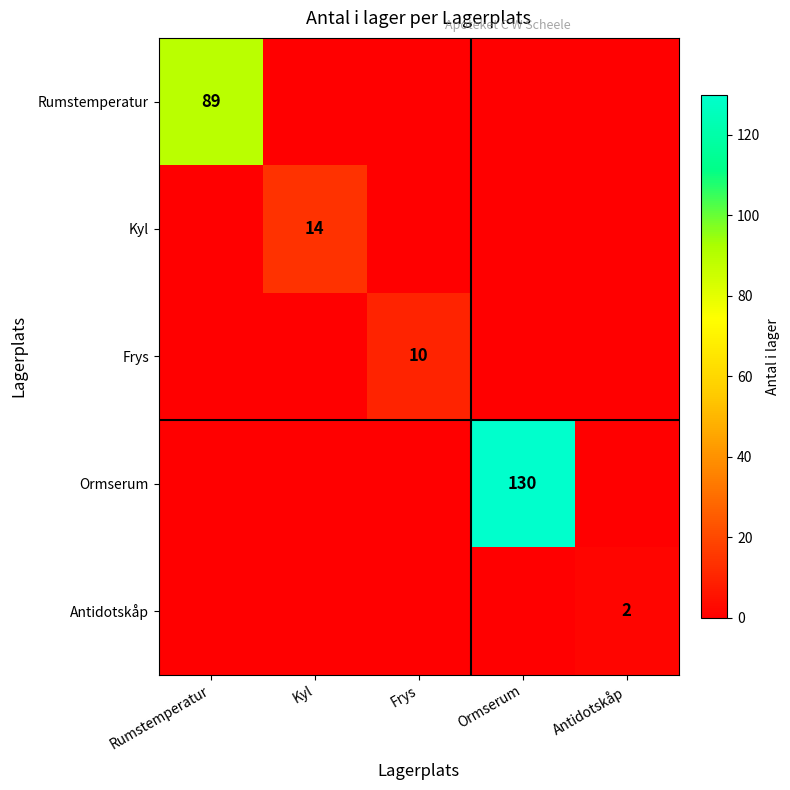

Is it true that Antidotskåp equals 2 at Antidotskåp?

True